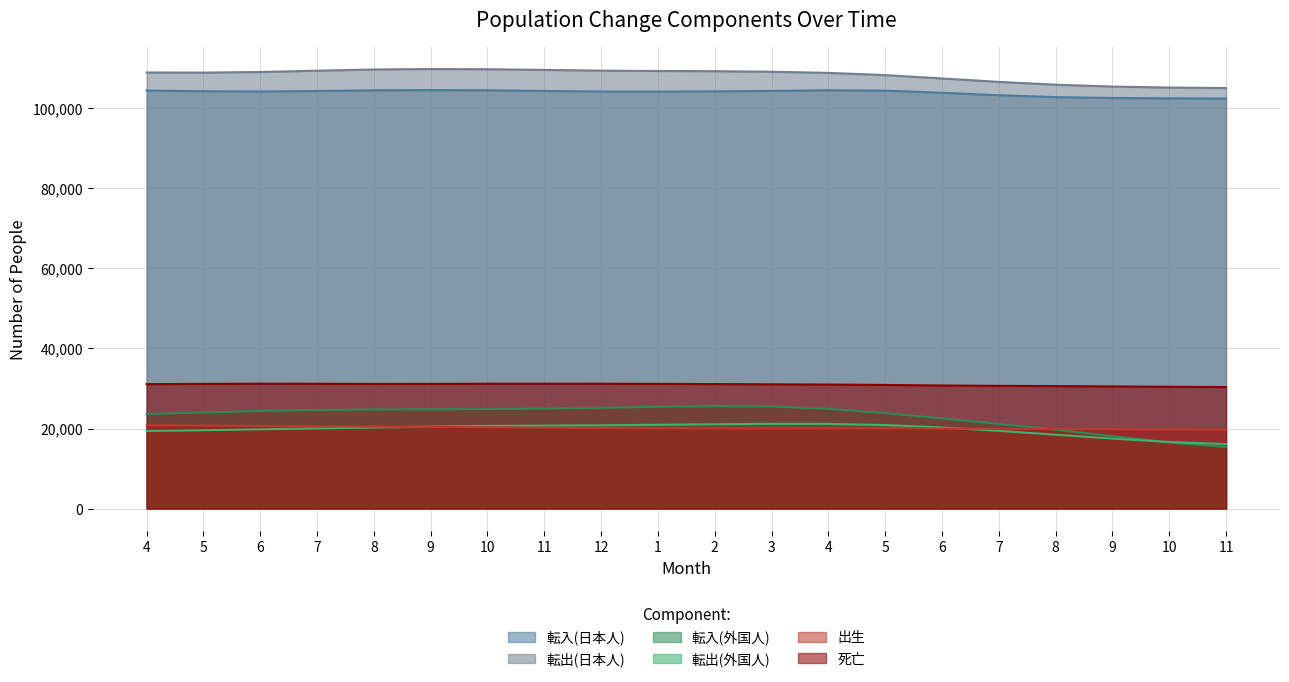

What is the difference between the maximum and second lowest values in the 転入(外国人) series?

9062.9